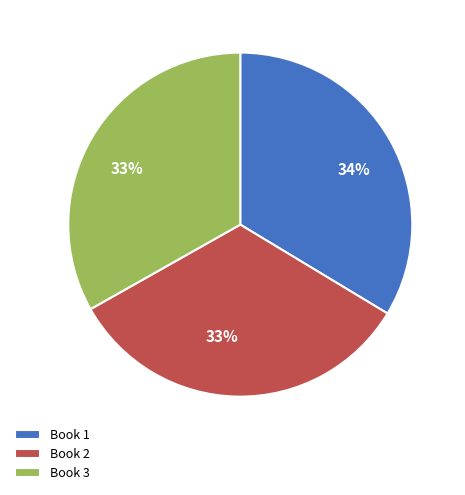

How many segments does this pie chart have?

3